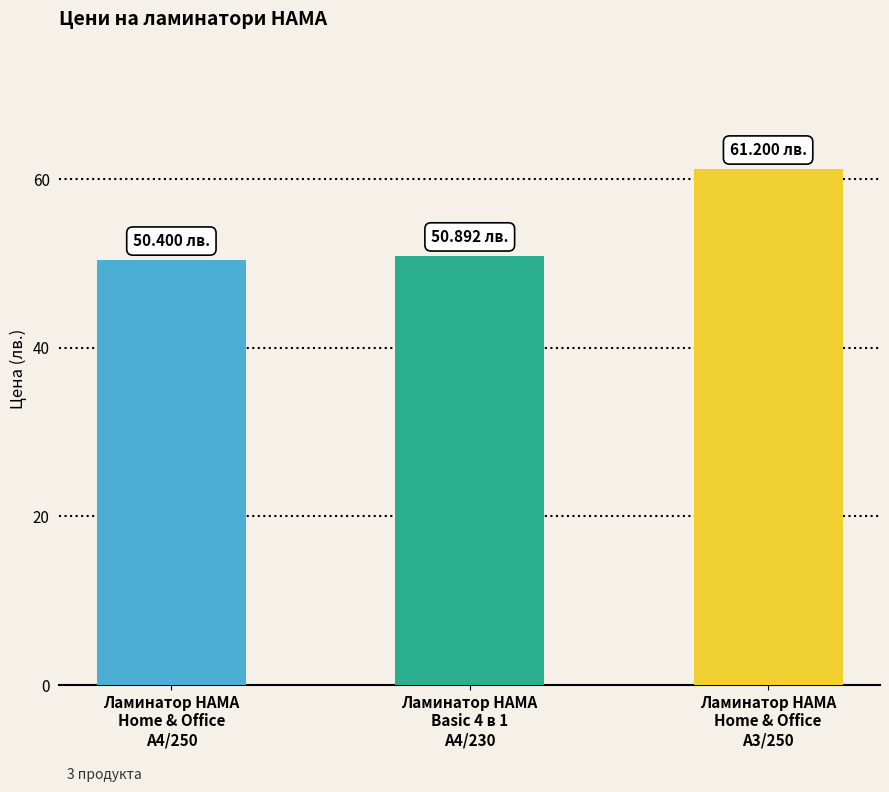

The value at Ламинатор HAMA
Home & Office
A4/250 is 66.7. True or false?

False